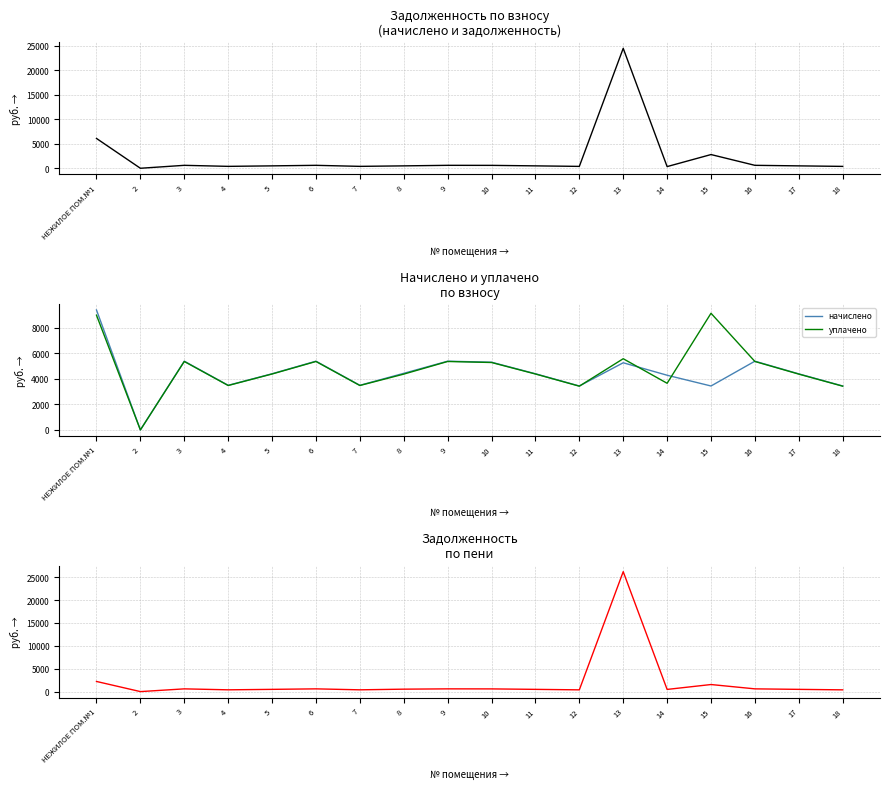

What is the difference between the уплачено values at 7 and 8?

893.4